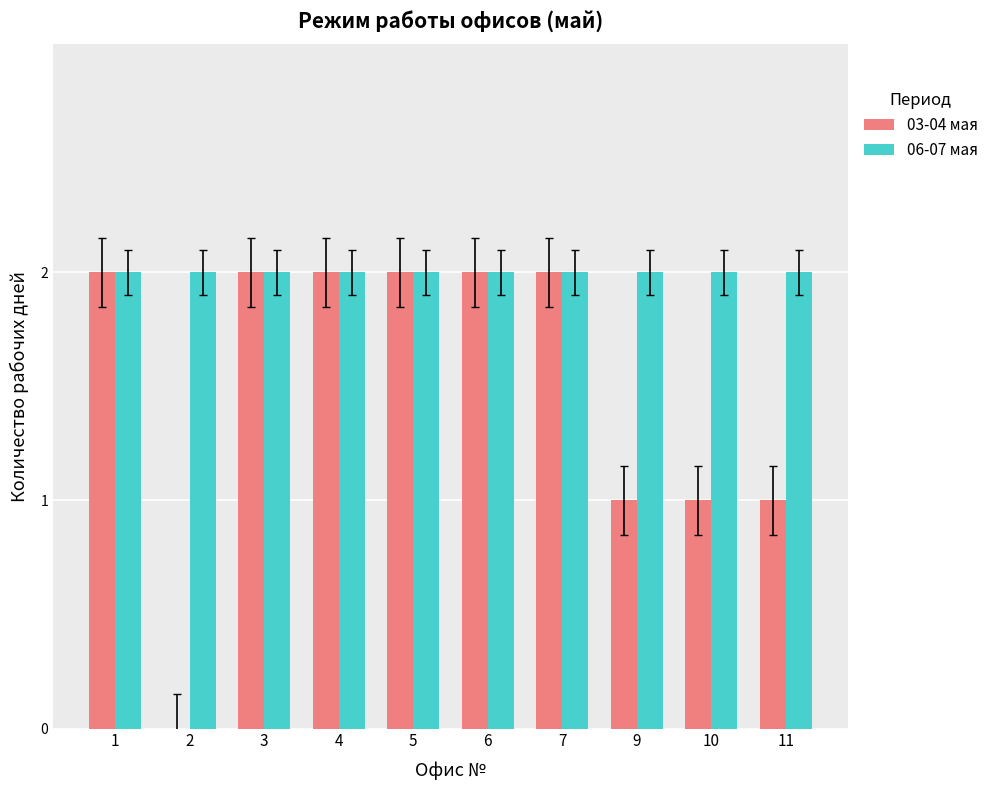

What is the maximum value shown in the chart?

2